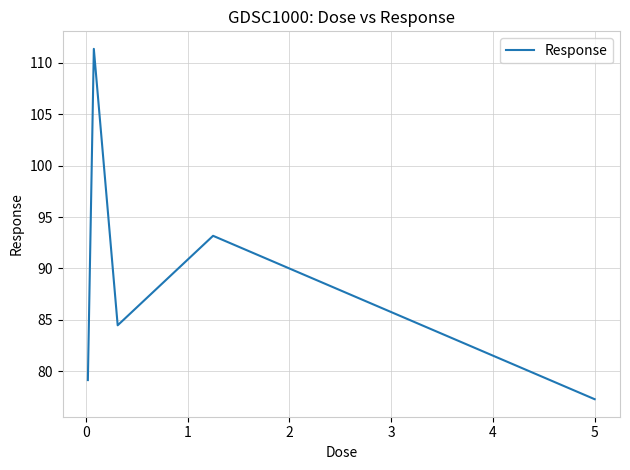

How many interior local peaks (higher than both neighbors) does the data have?

2